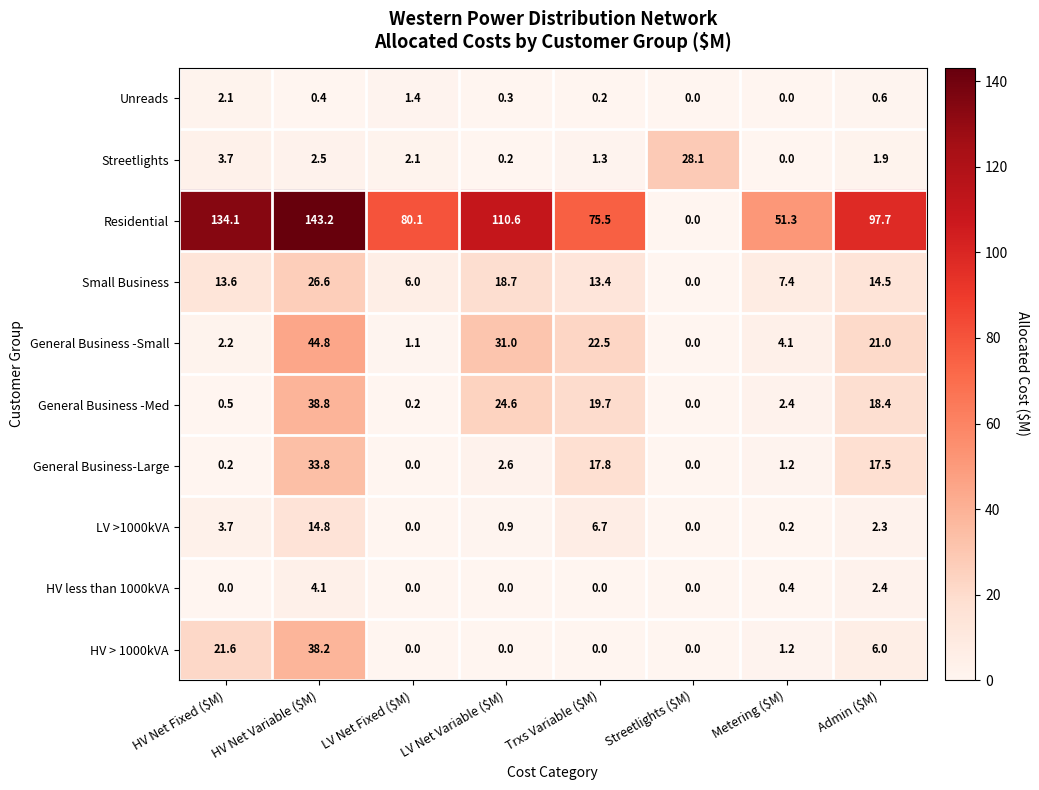

At how many categories does at least one series exceed 64?

6